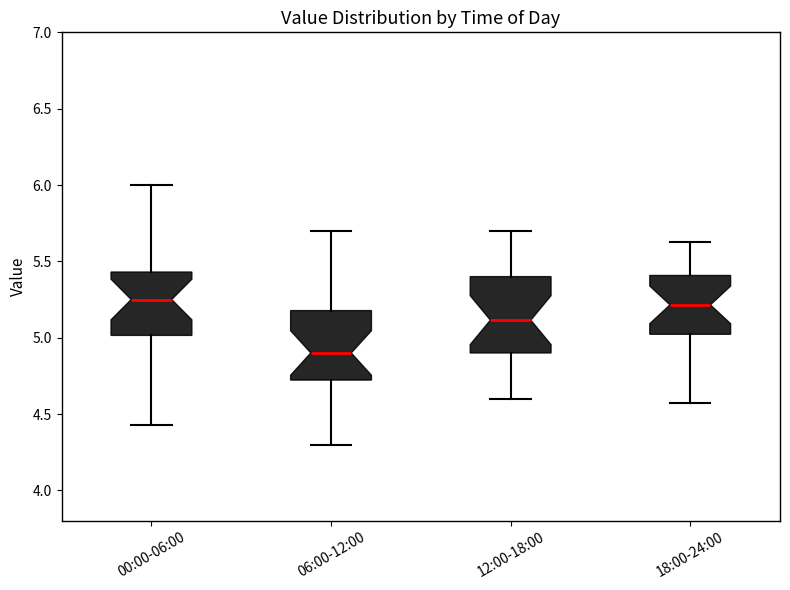

Reading left to right, transcribe this box plot: for each box, give where its median line is, the range the box spans, and where its two whiskers end, as read against the y-axis. The values are not printed on the chart, so give them approximately, as read against the axis.

00:00-06:00: median 5.25, box 5.00 to 5.45, whiskers 4.45 to 6.00
06:00-12:00: median 4.90, box 4.70 to 5.20, whiskers 4.30 to 5.70
12:00-18:00: median 5.10, box 4.90 to 5.40, whiskers 4.60 to 5.70
18:00-24:00: median 5.20, box 5.00 to 5.40, whiskers 4.55 to 5.65